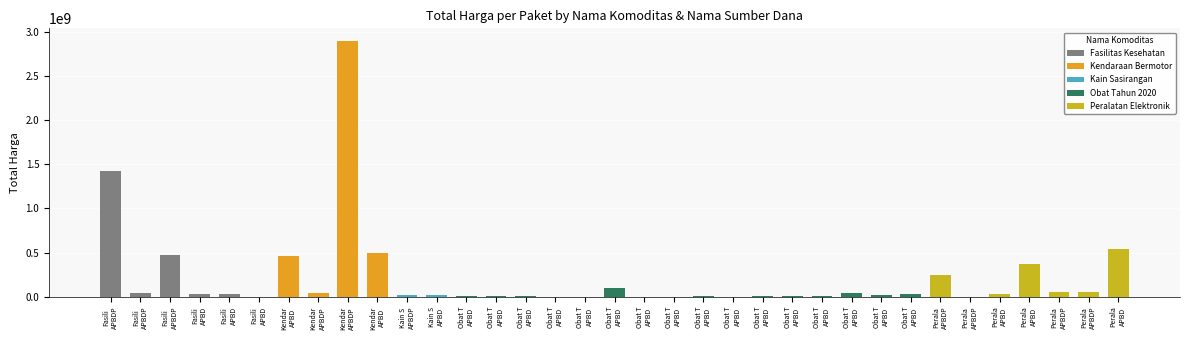

Are the bars horizontal?

No